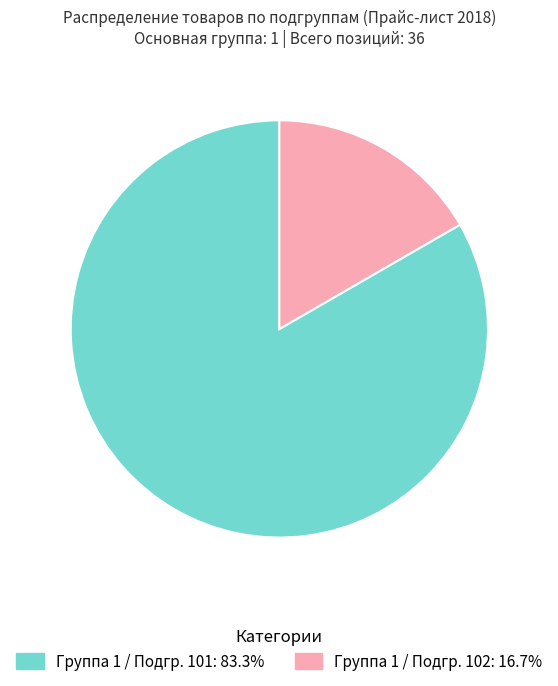

Count the number of slices in the pie.

2